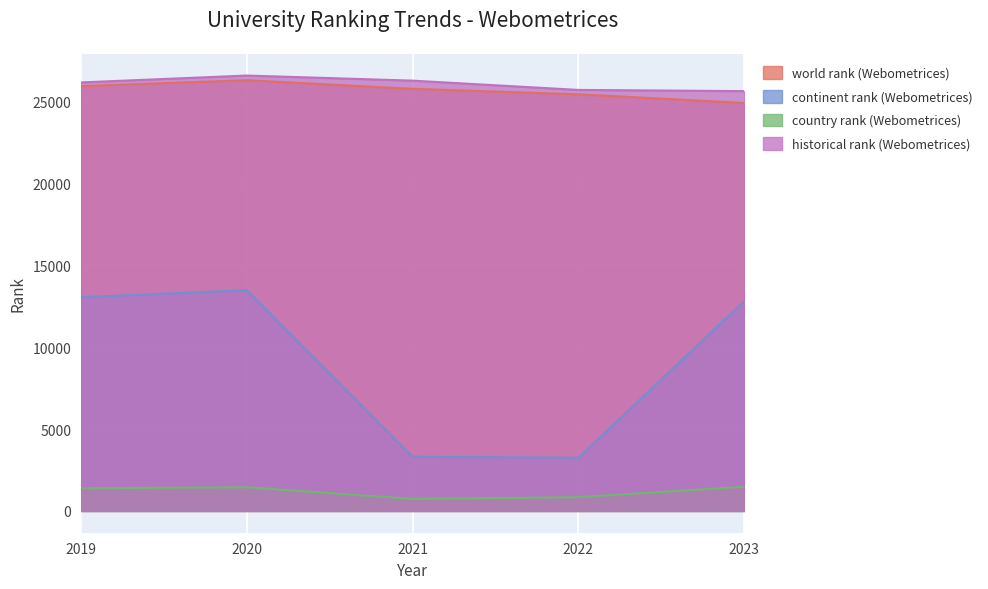

True or false: continent rank (Webometrices) has more than 1 points higher than both neighbors.

False